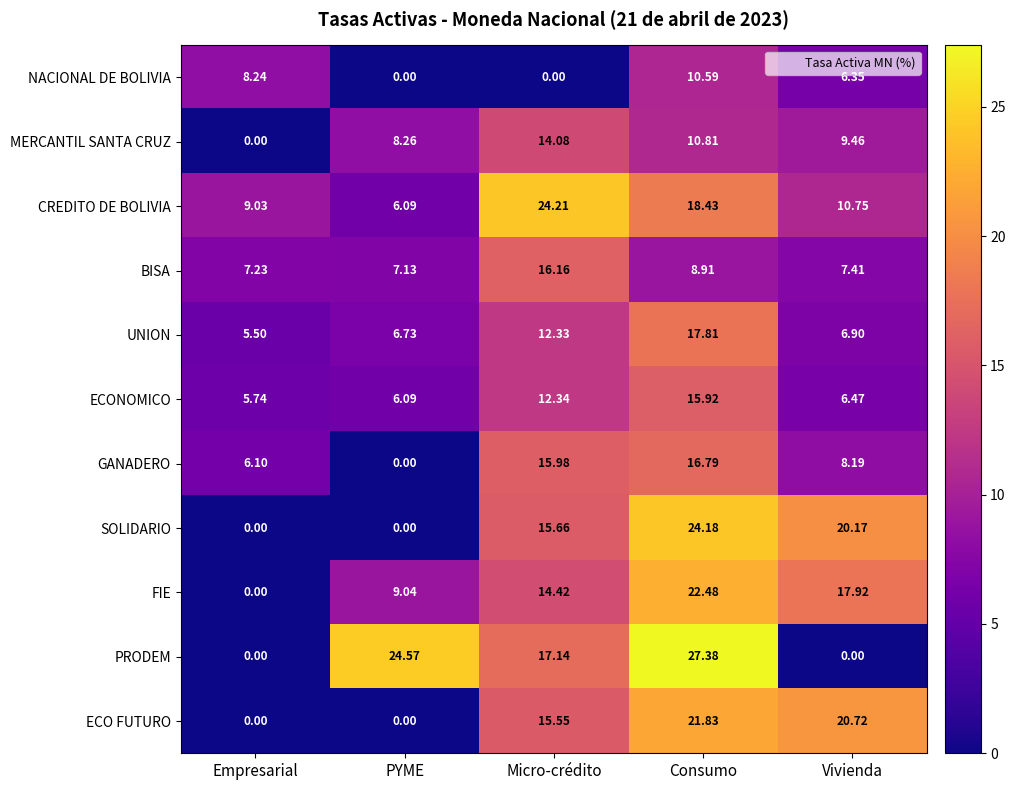

Which series has the largest range (max minus min)?

PRODEM